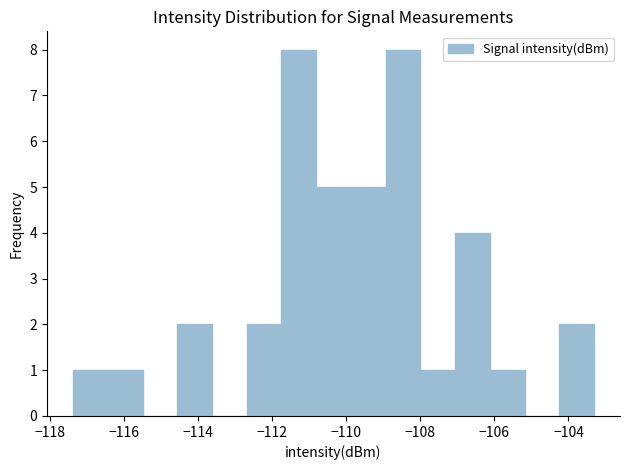

Reading left to right, transcribe this chart: for each bar, give the range it covers on the x-axis and its height. Neither the bar edges nor the heights are printed on the chart, so give them approximately, as read against the axes.

-117.4 to -116.4: 1
-116.4 to -115.6: 1
-115.6 to -114.6: 0
-114.6 to -113.6: 2
-113.6 to -112.6: 0
-112.6 to -111.8: 2
-111.8 to -110.8: 8
-110.8 to -109.8: 5
-109.8 to -109.0: 5
-109.0 to -108.0: 8
-108.0 to -107.0: 1
-107.0 to -106.2: 4
-106.2 to -105.2: 1
-105.2 to -104.2: 0
-104.2 to -103.4: 2